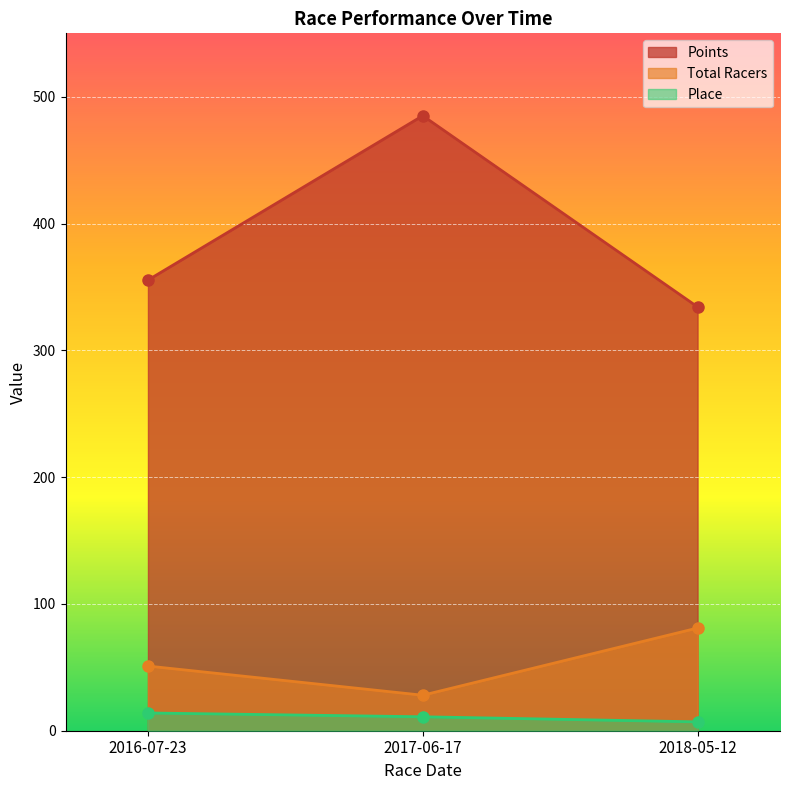

Which label corresponds to the largest value in the chart?

2017-06-17